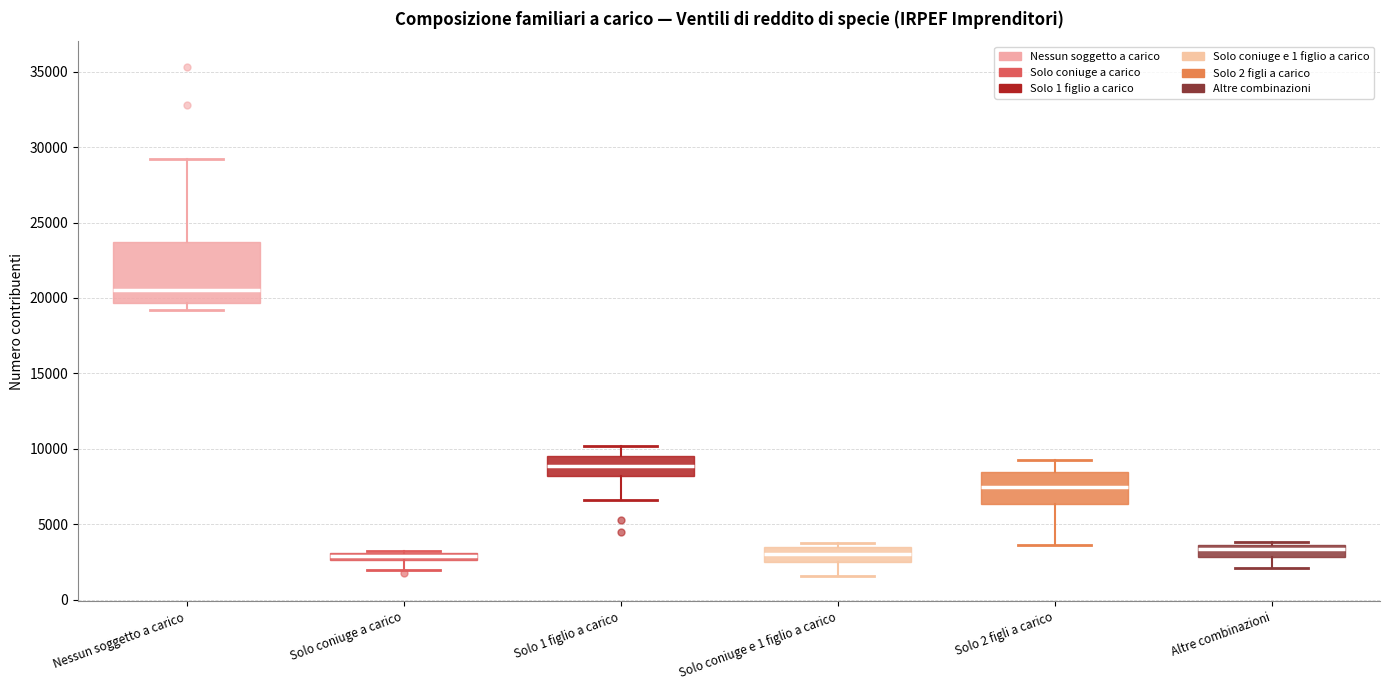

Which box is the tallest, from its lower edge to its upper edge?

Nessun soggetto a carico